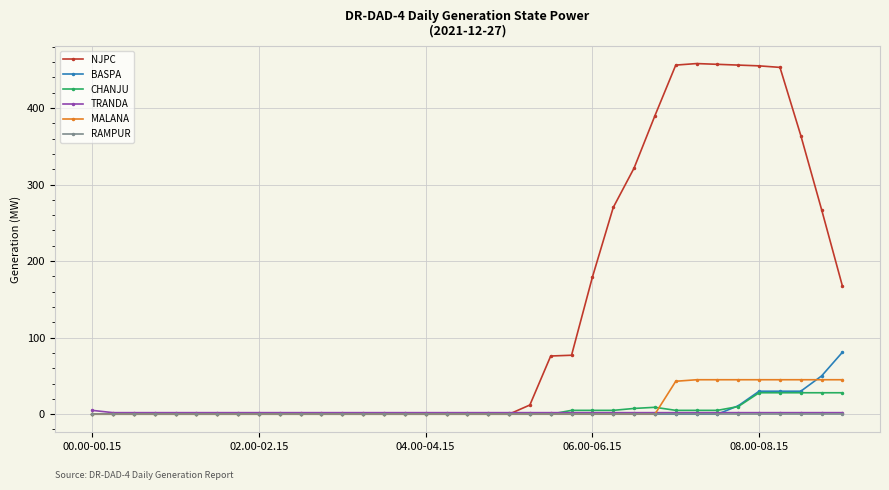

Which series has the widest spread of values?

NJPC